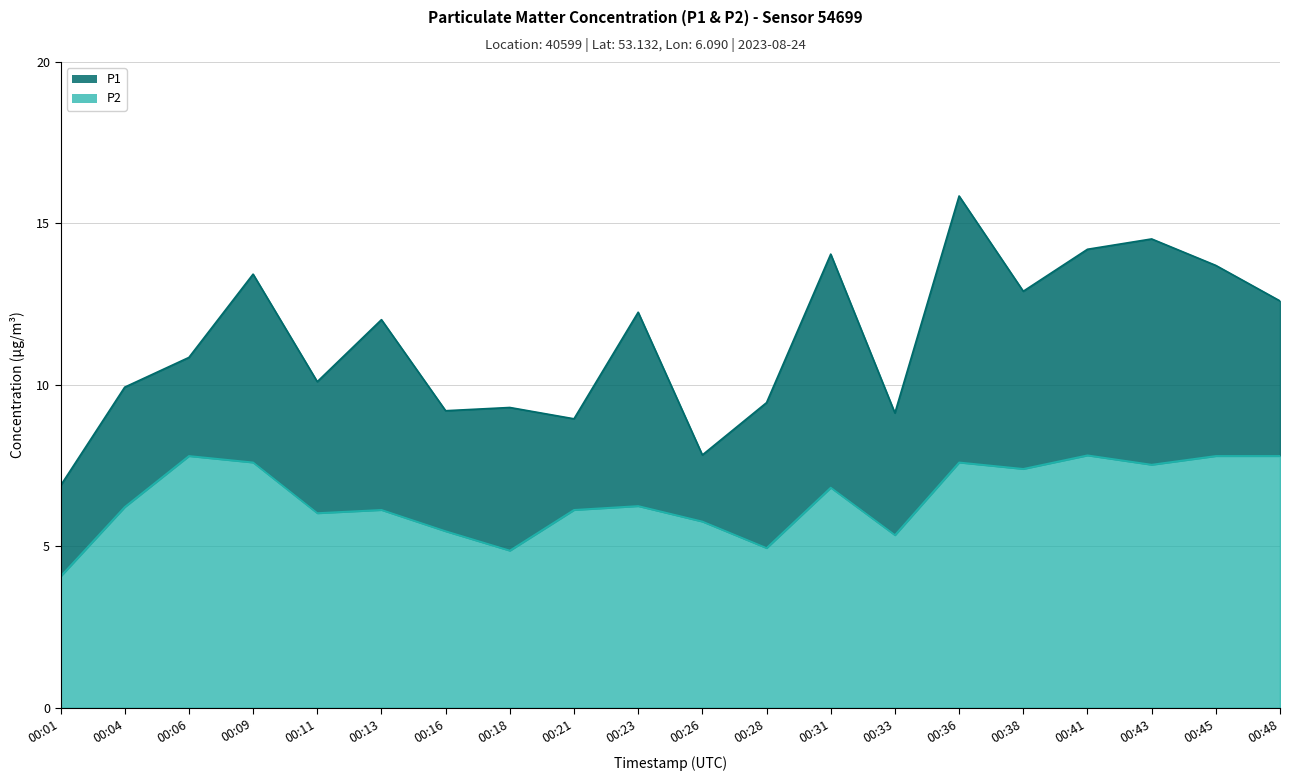

True or false: P1 and P2 cross at least once.

False